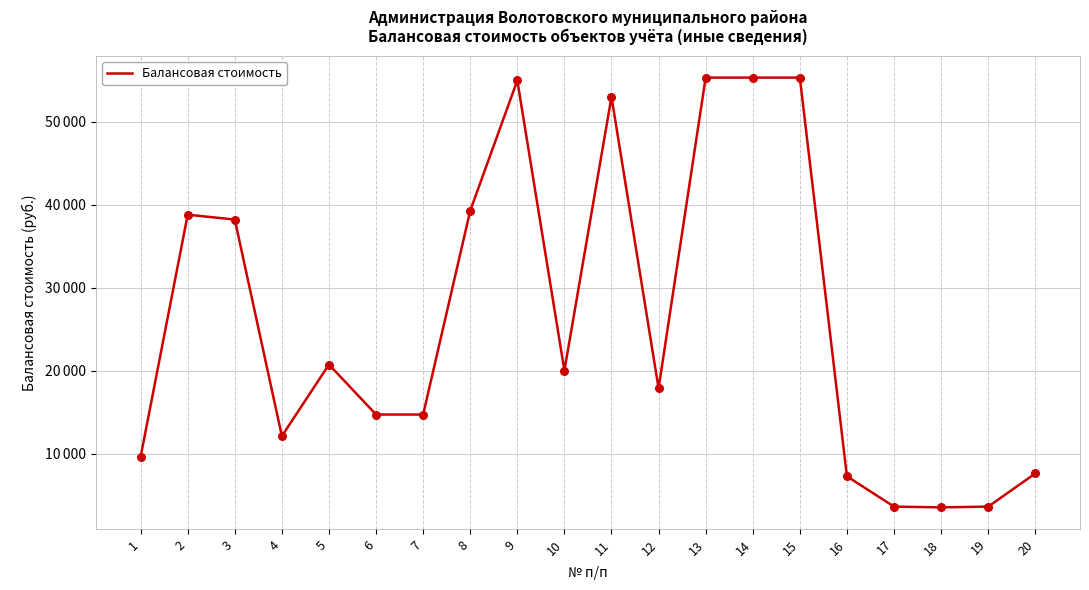

Does the chart have visible grid lines?

Yes